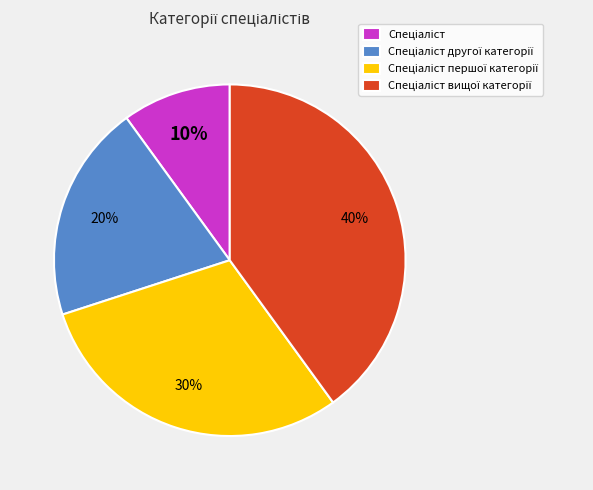

To the nearest percent, what is the difference between the largest and smallest slice percentages?

30%